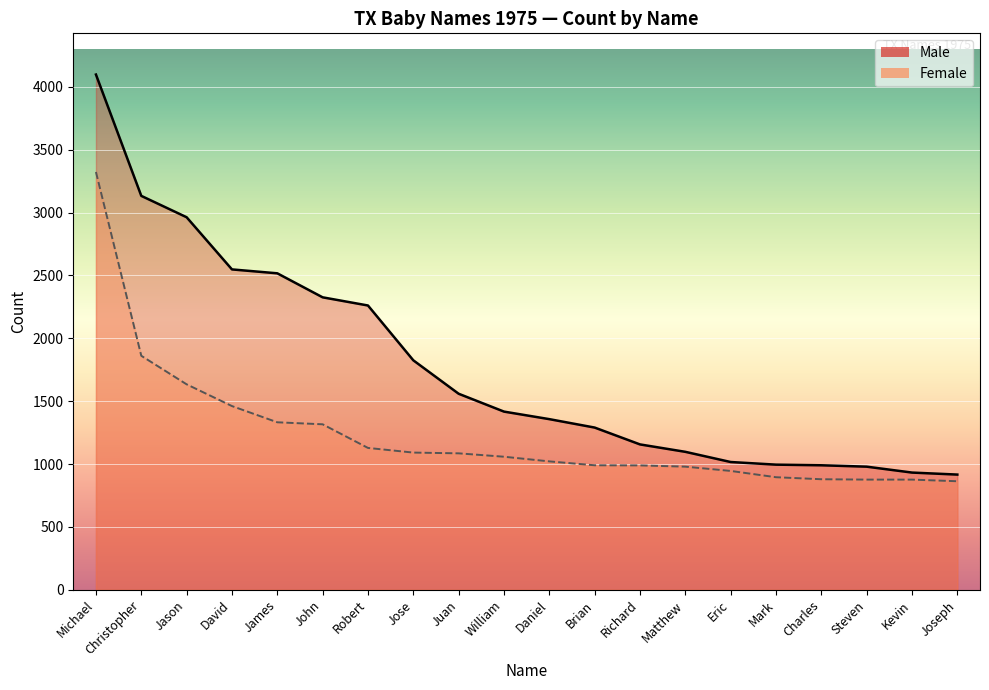

What is the average value of the Male series?

1769